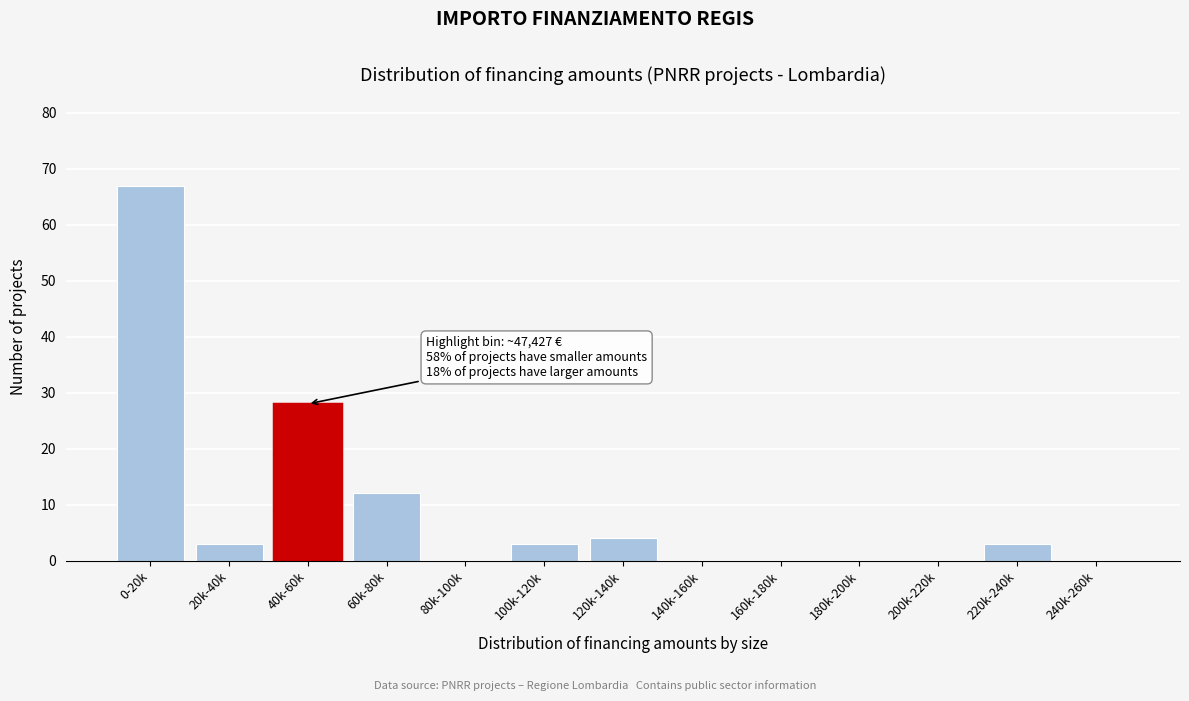

Reading left to right, what are all the values shown in this chart?

0-20k=67	20k-40k=3	40k-60k=28	60k-80k=12	80k-100k=0	100k-120k=3	120k-140k=4	140k-160k=0	160k-180k=0	180k-200k=0	200k-220k=0	220k-240k=3	240k-260k=0